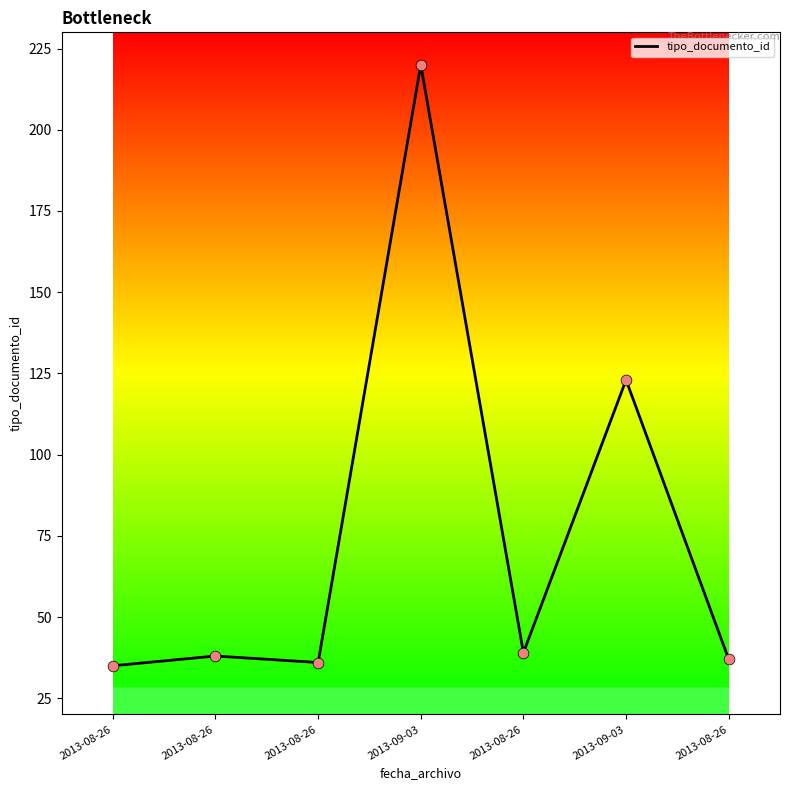

How many lines are shown in the chart?

1